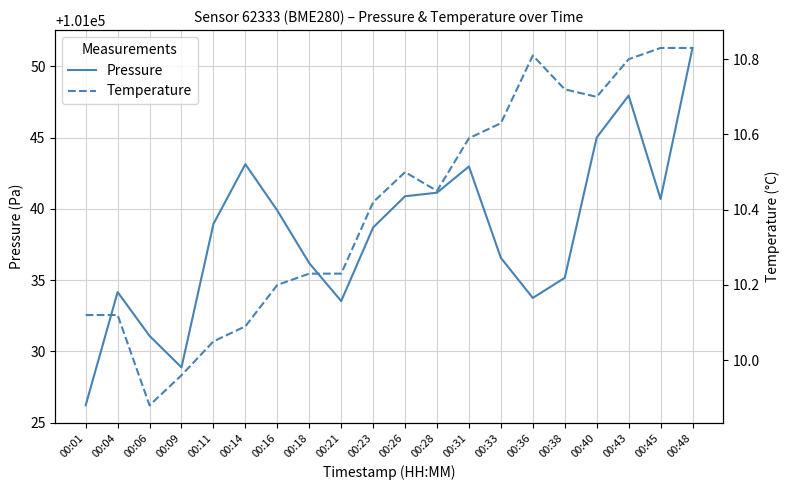

True or false: Pressure and Temperature intersect in this chart.

False